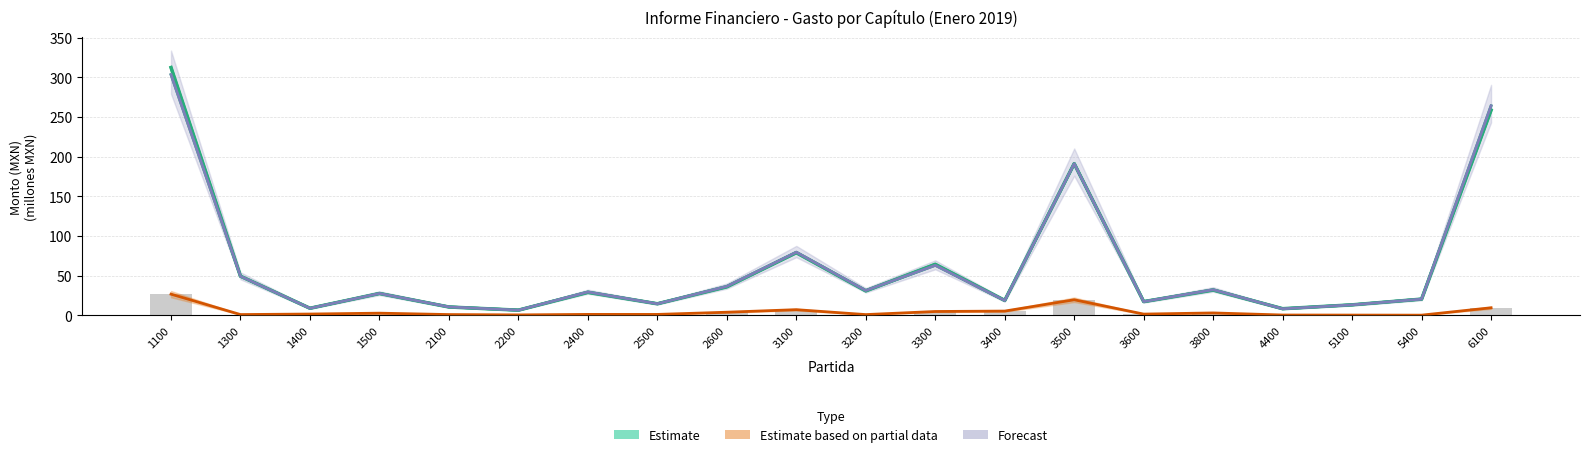

At how many categories does at least one series exceed 304?

1